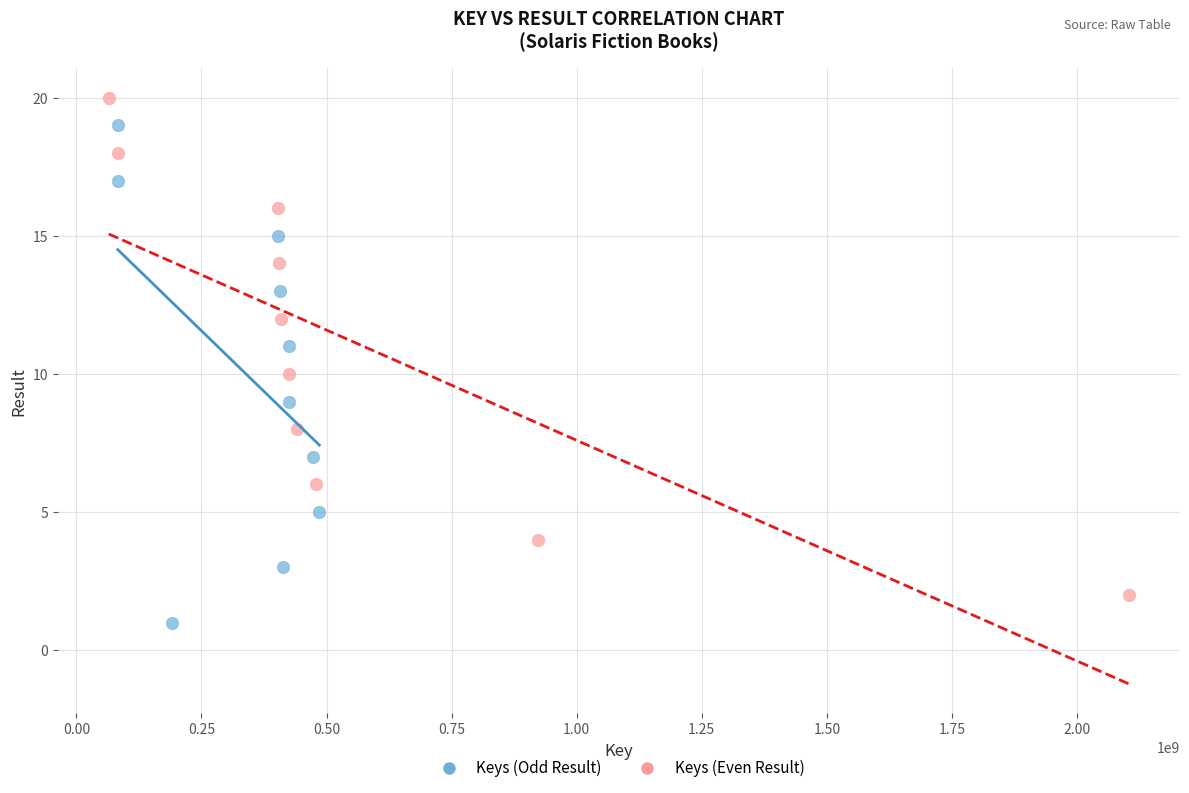

Which series contains the lowest Y value?

Keys (Odd Result)